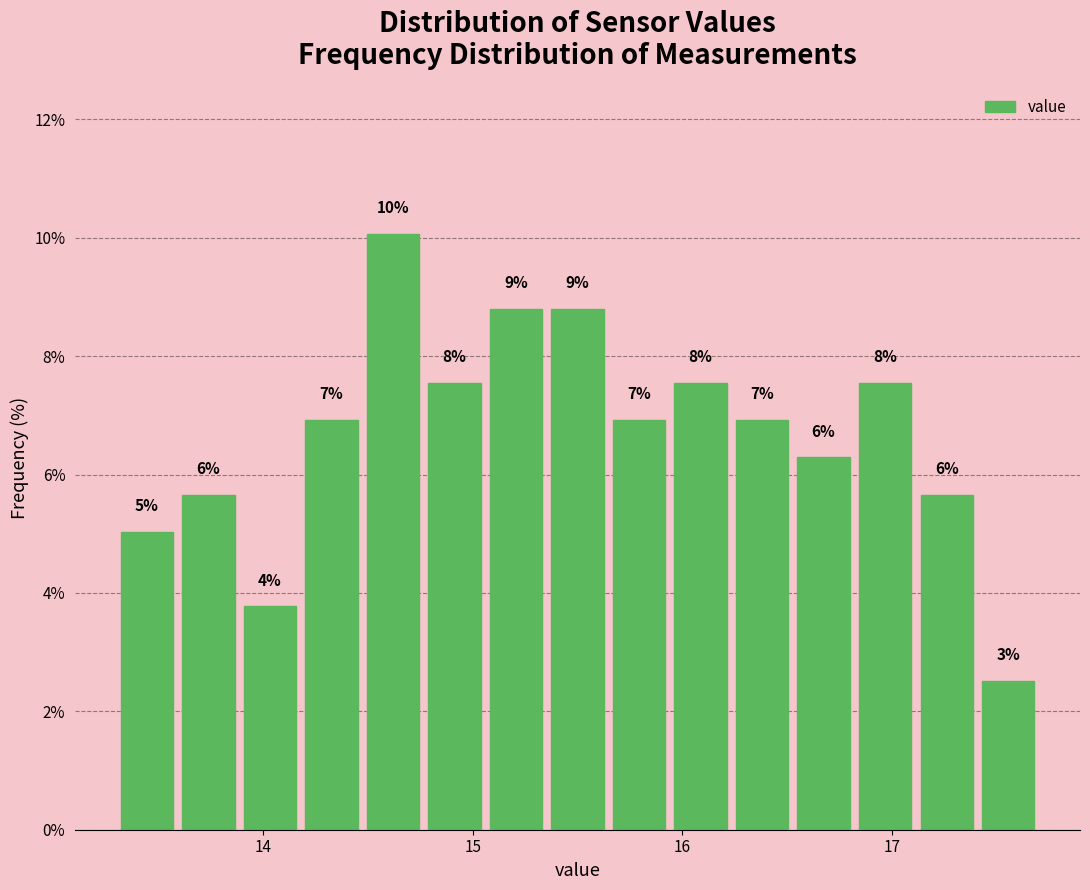

Around what value on the x-axis is the tallest bar? Give the approximate position of its centre, as read against the axis.

14.6